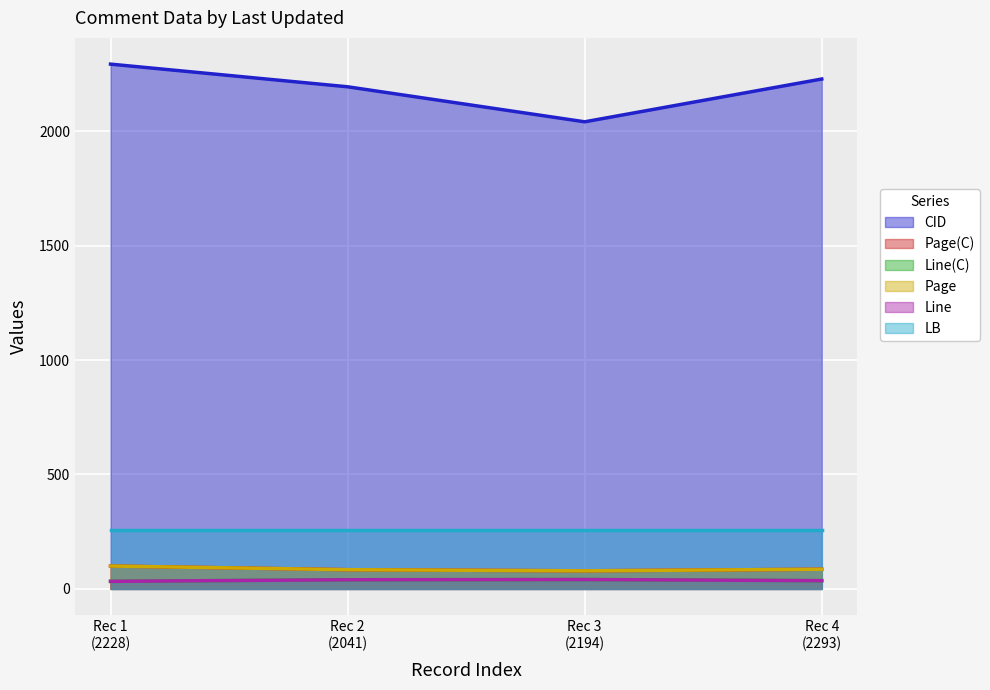

Which series has the widest spread of values?

CID